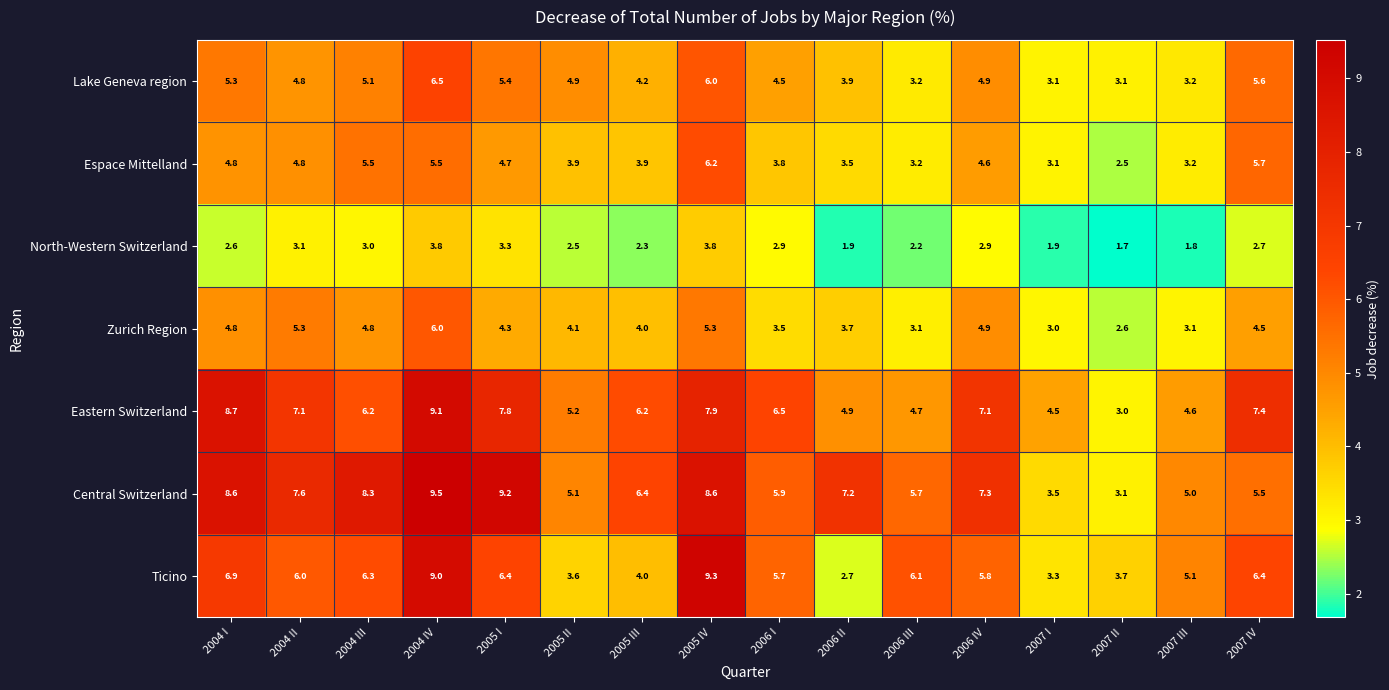

Which category has the highest value across all series?

2004 IV